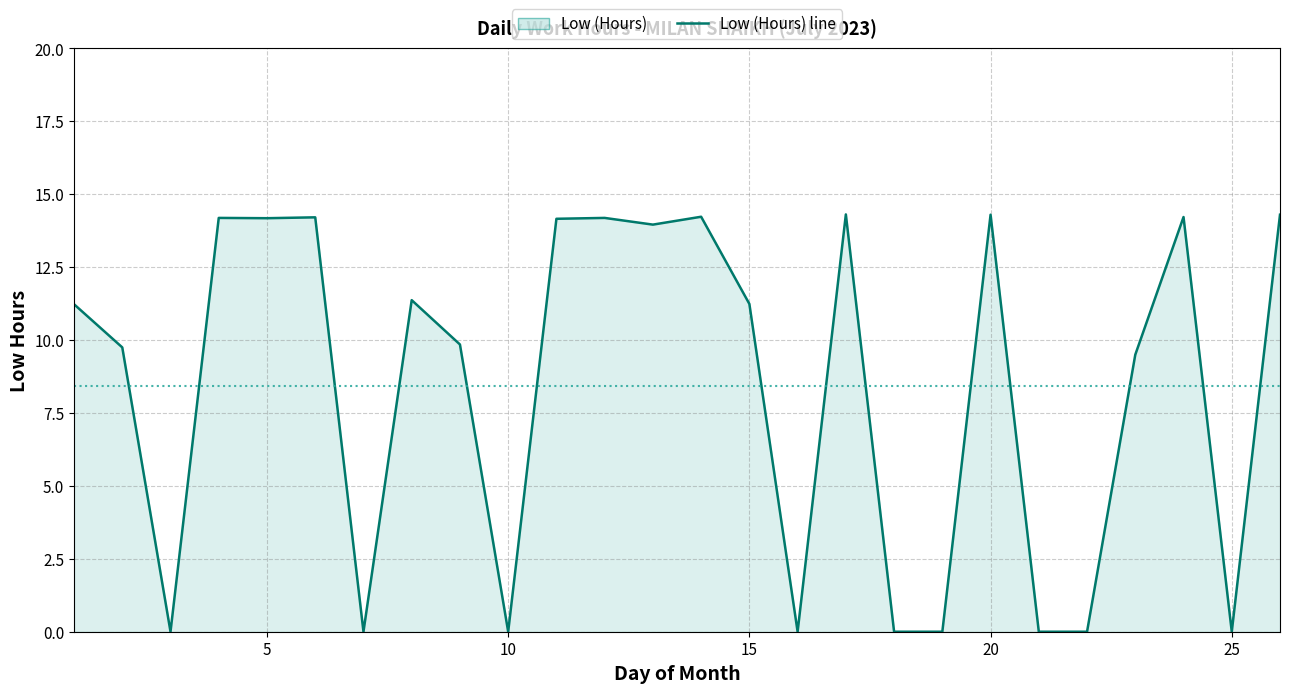

What is the greatest value displayed?

14.3